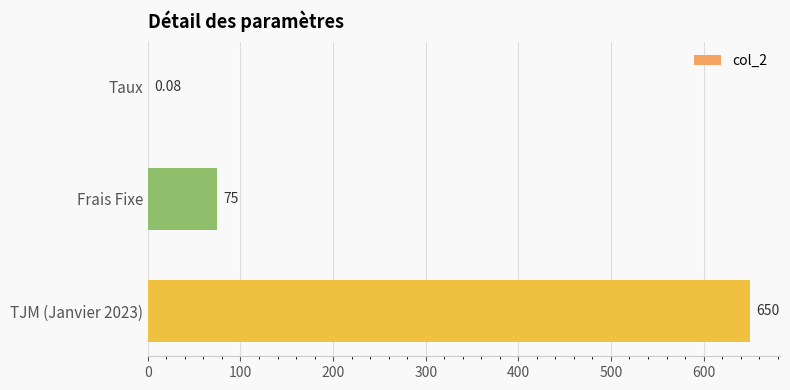

How many series are shown in this chart?

1